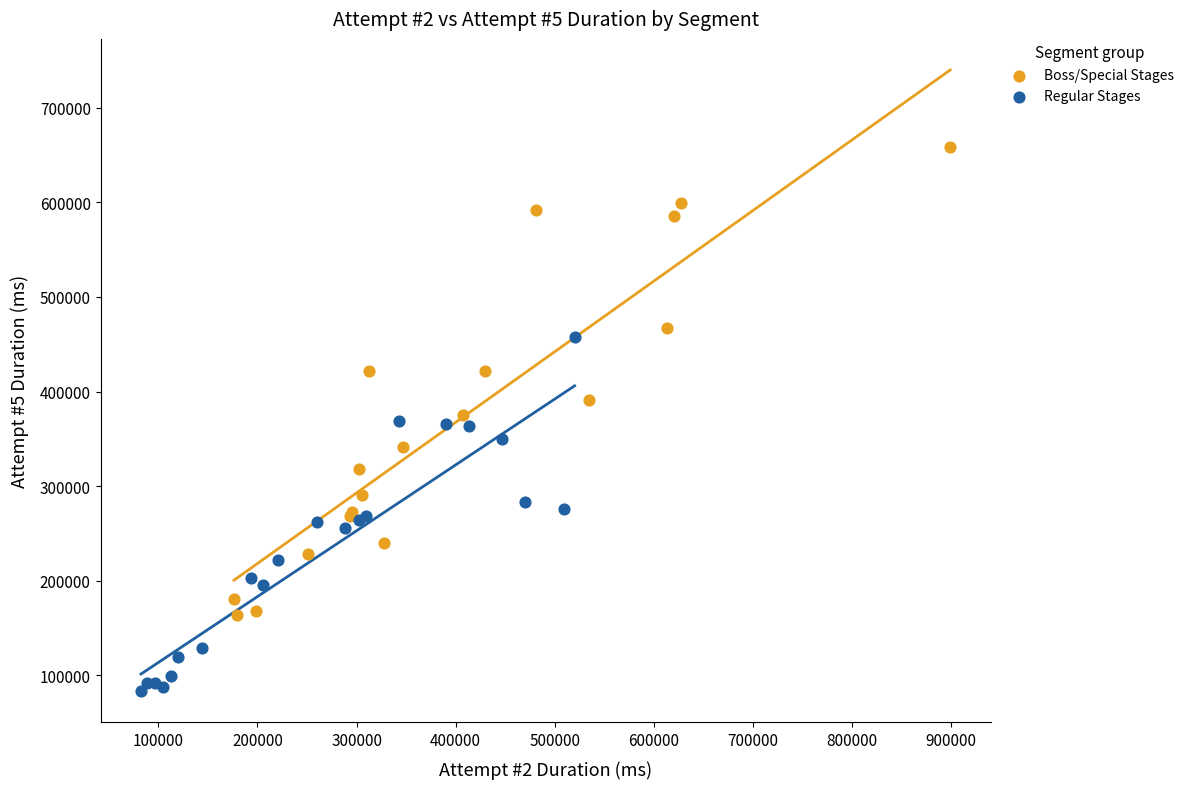

Which series has the largest Y range (max minus min)?

Boss/Special Stages